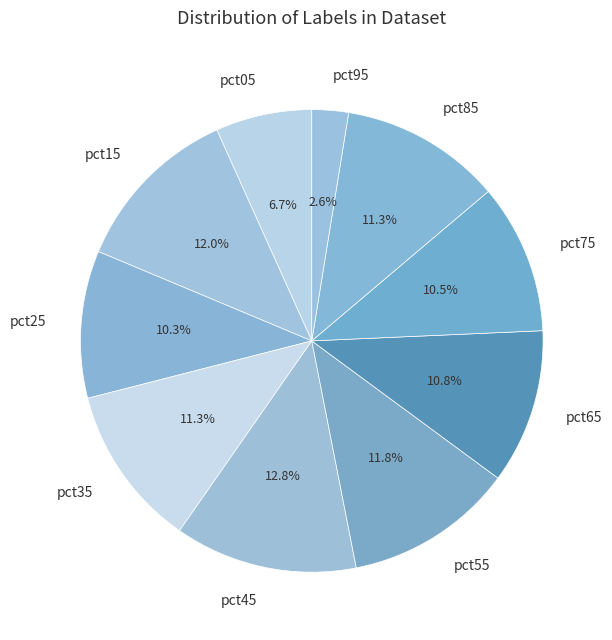

How many segments does this pie chart have?

10